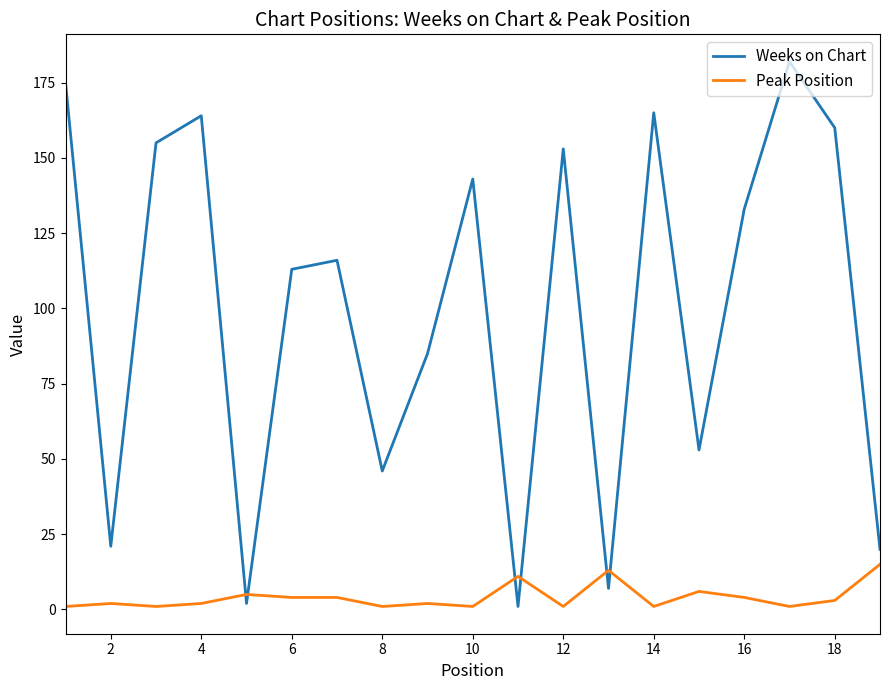

List the series in order of their overall mean, highest first.

Weeks on Chart, Peak Position